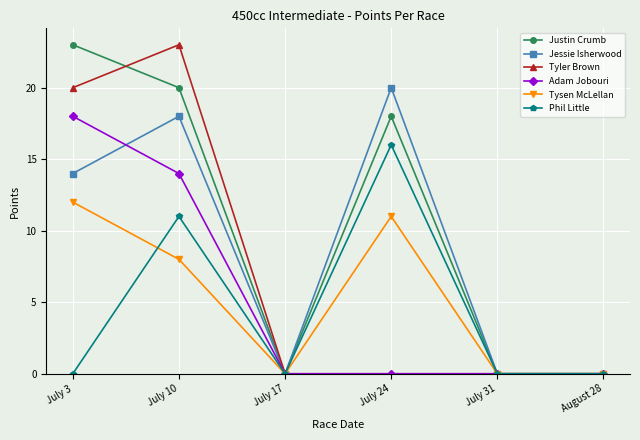

What is the sum of all Jessie Isherwood values?

52